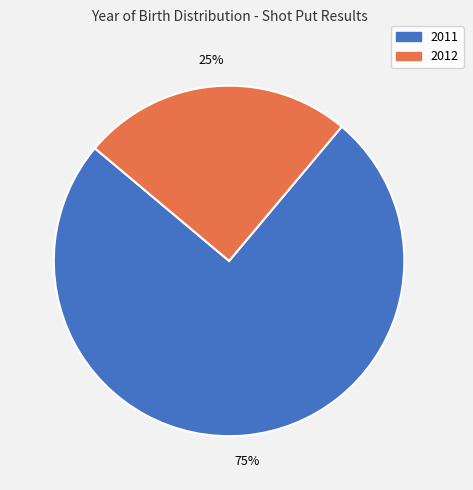

Combined, do 2011 and 2012 account for over 50%?

Yes